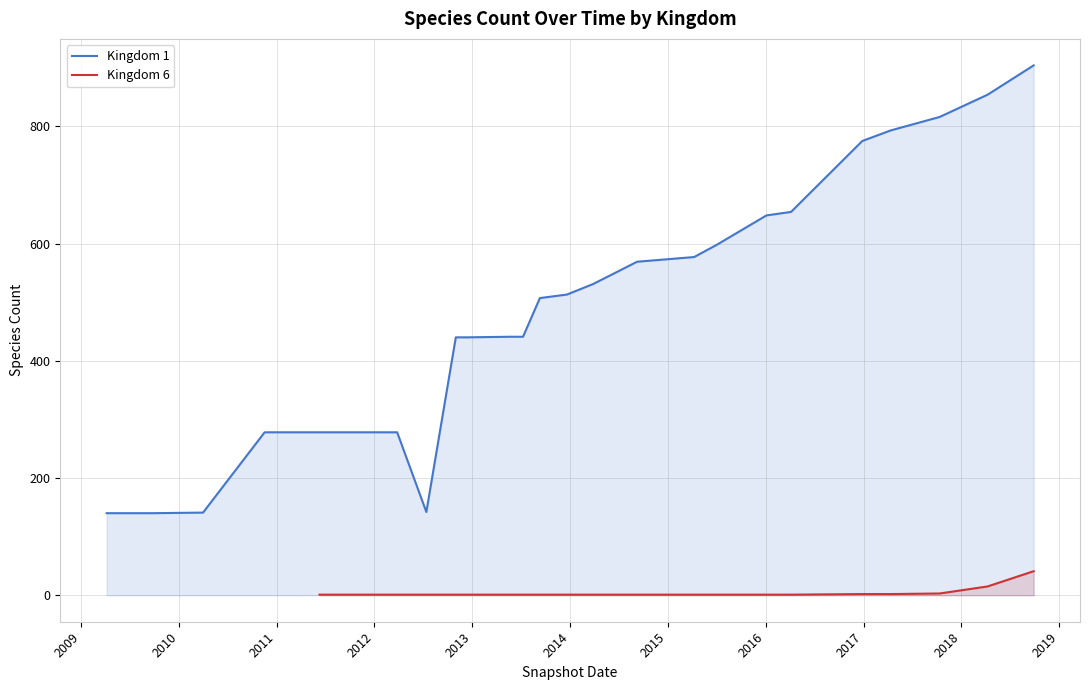

What is the highest value of the Kingdom 1 series?

904